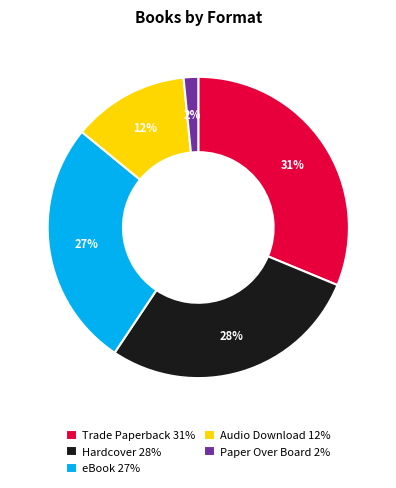

Is it true that eBook is 27% of the pie?

True